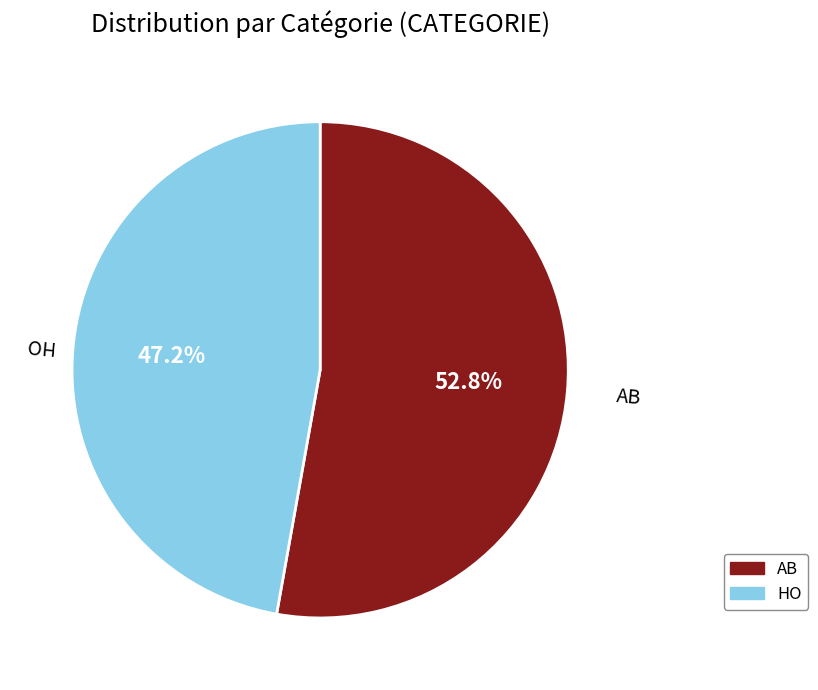

To the nearest percent, what portion does HO represent?

47%